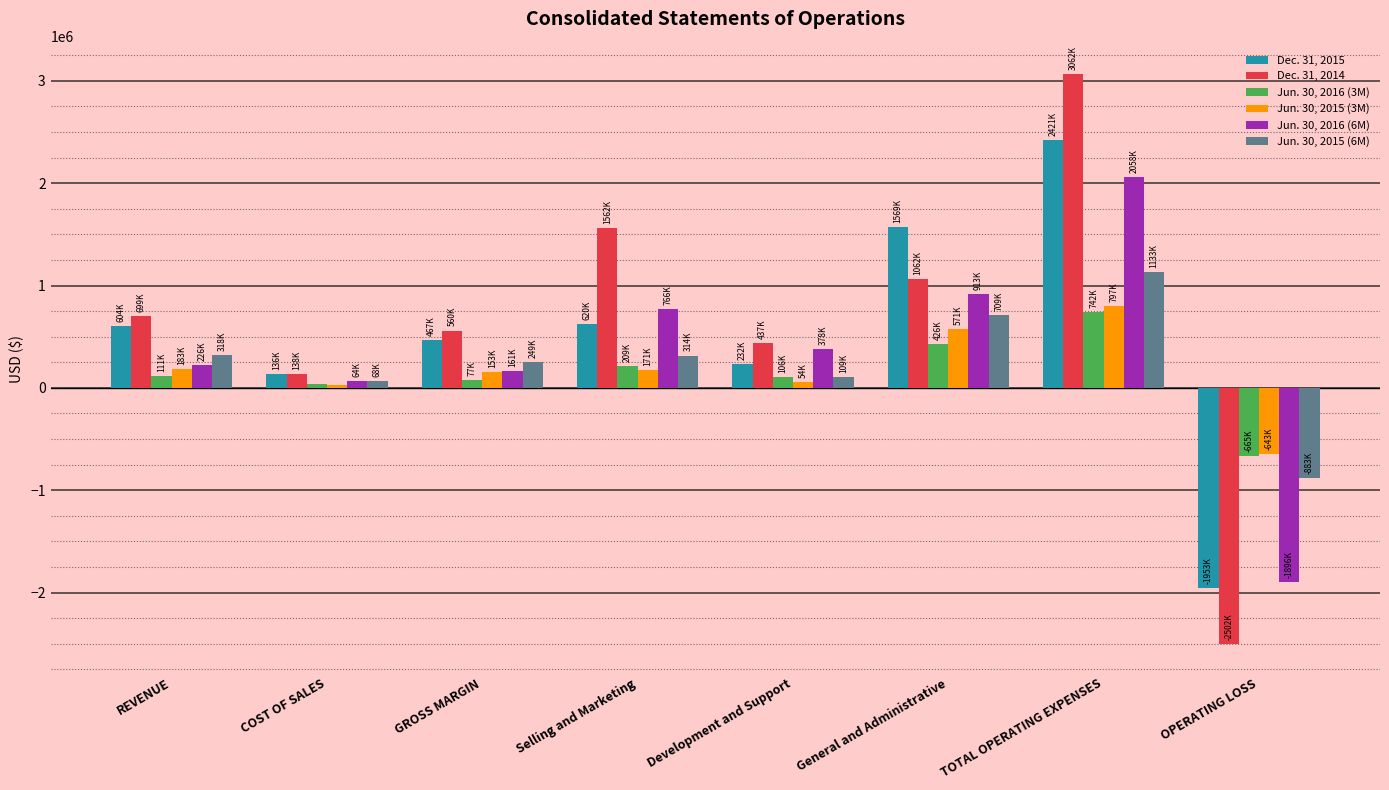

What is the difference between the Jun. 30, 2015 (6M) values at COST OF SALES and GROSS MARGIN?

181267